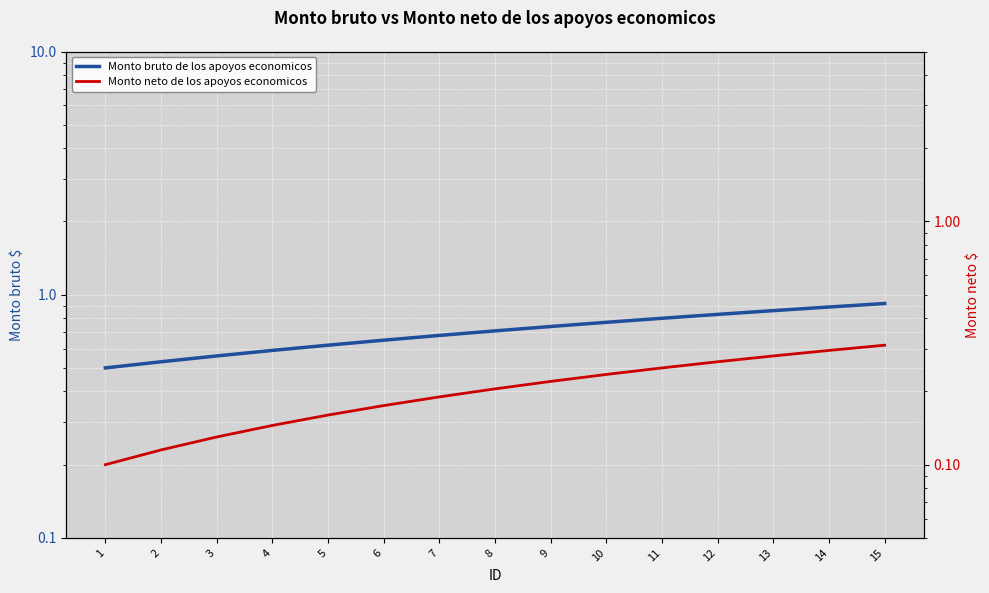

True or false: Monto bruto de los apoyos economicos and Monto neto de los apoyos economicos cross at least once.

False